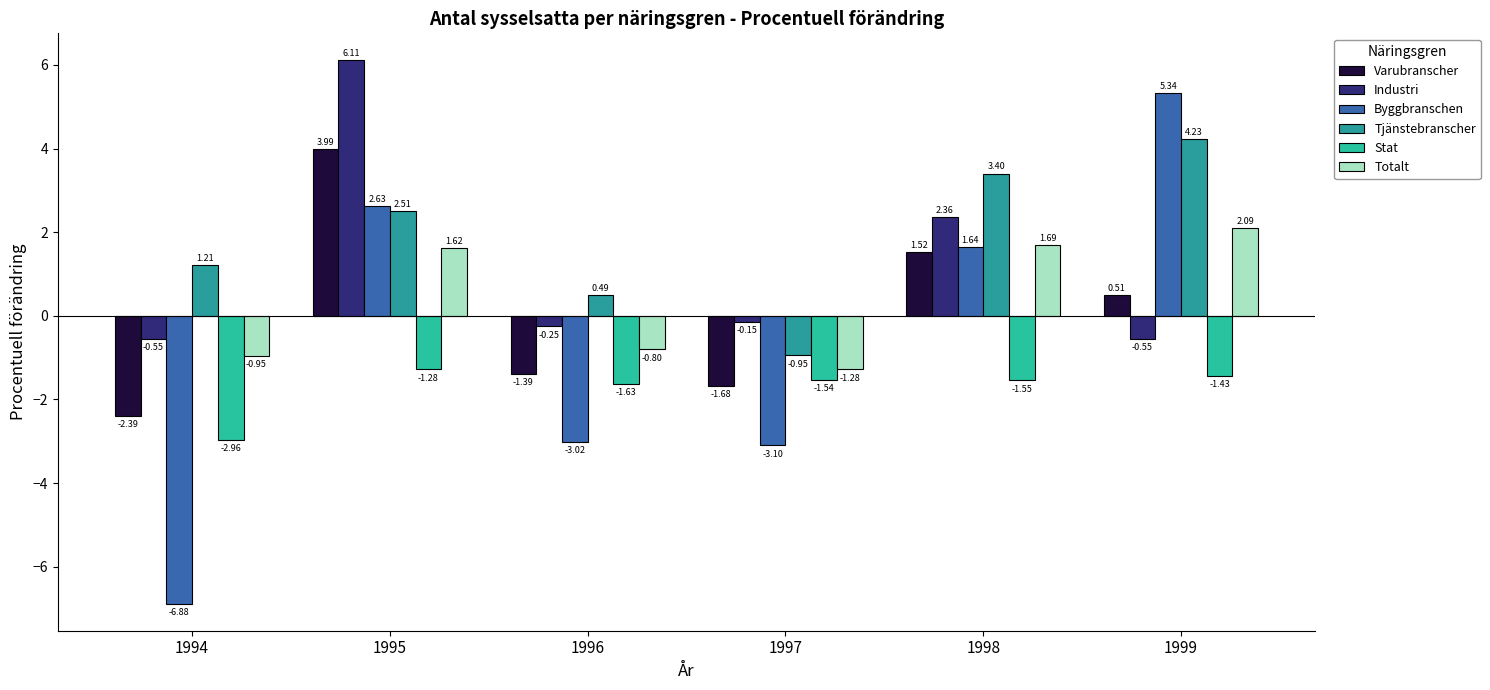

Is the value of Totalt at 1997 greater than the value of Stat at 1996?

Yes